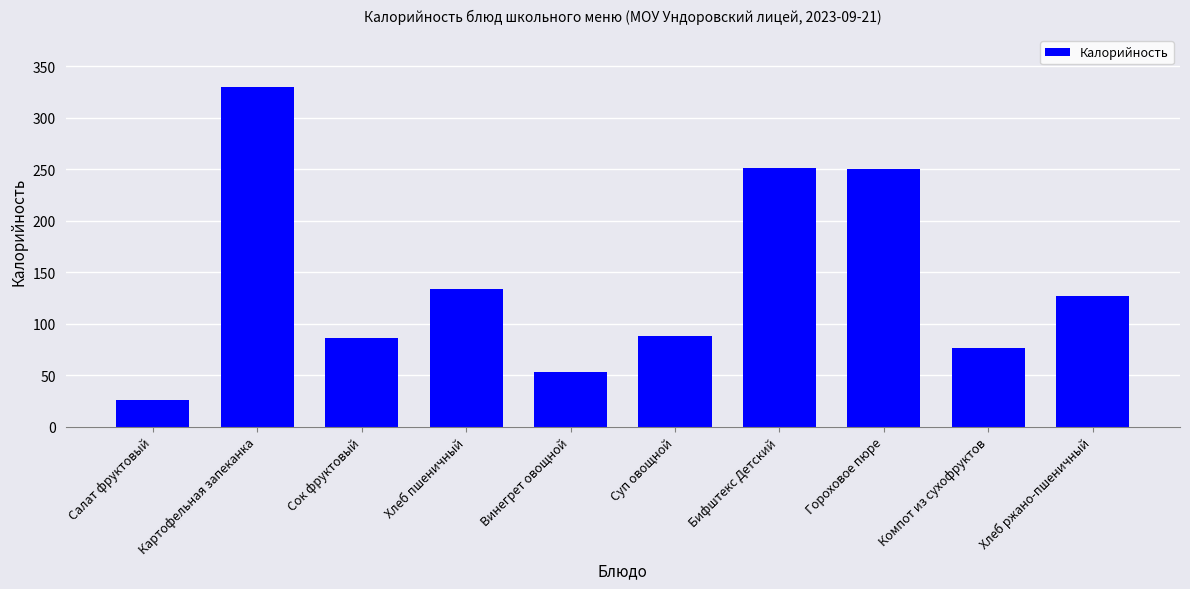

Between Хлеб ржано-пшеничный and Компот из сухофруктов, which is larger?

Хлеб ржано-пшеничный